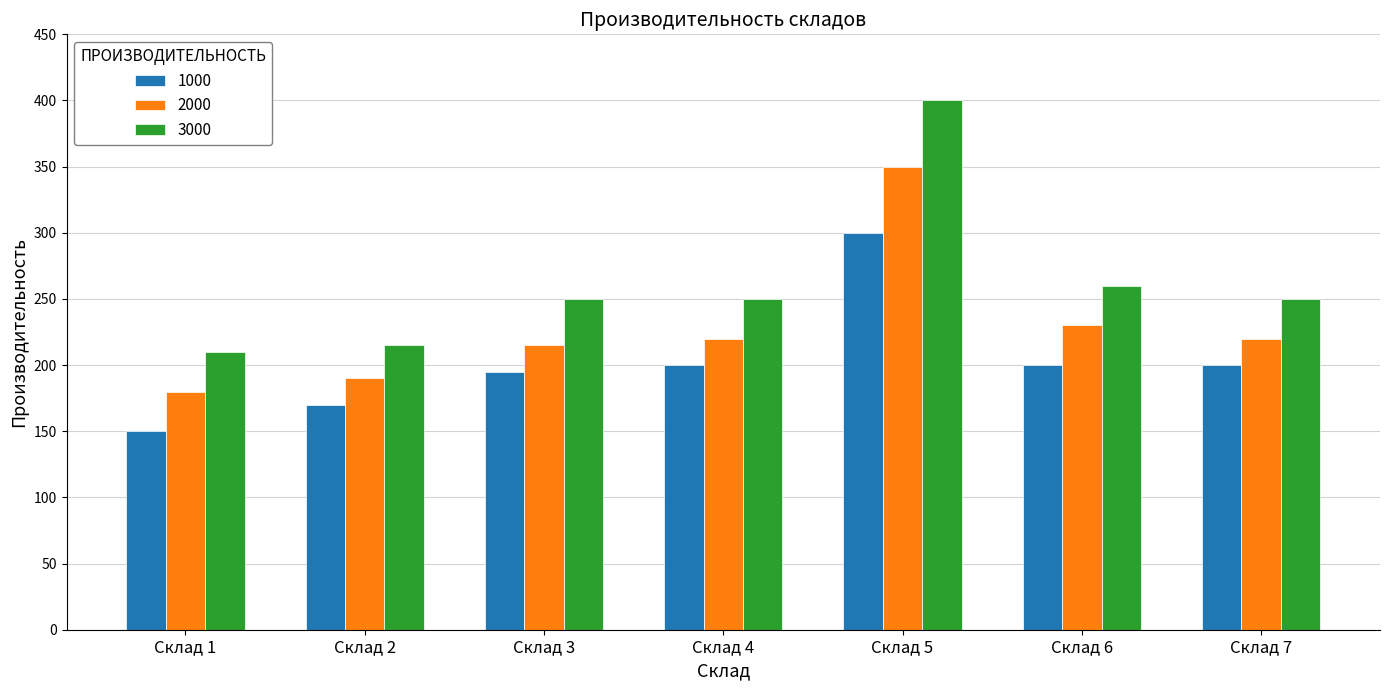

At which category is the sum across all series the highest?

Склад 5